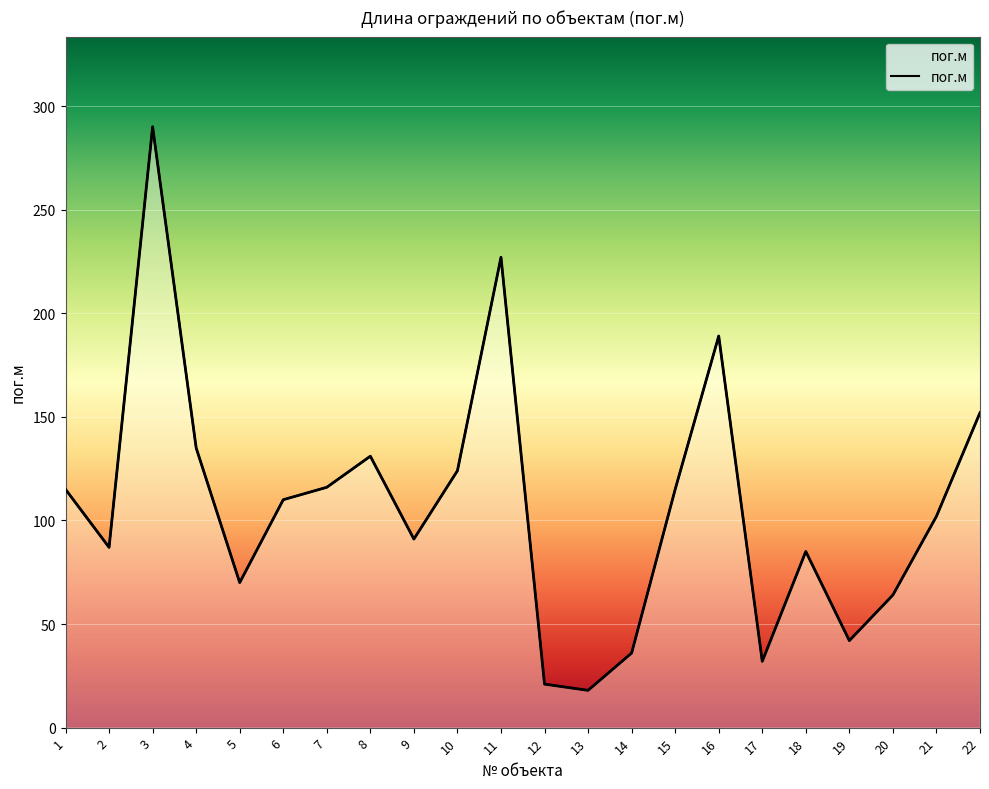

Between 16 and 10, which is larger?

16